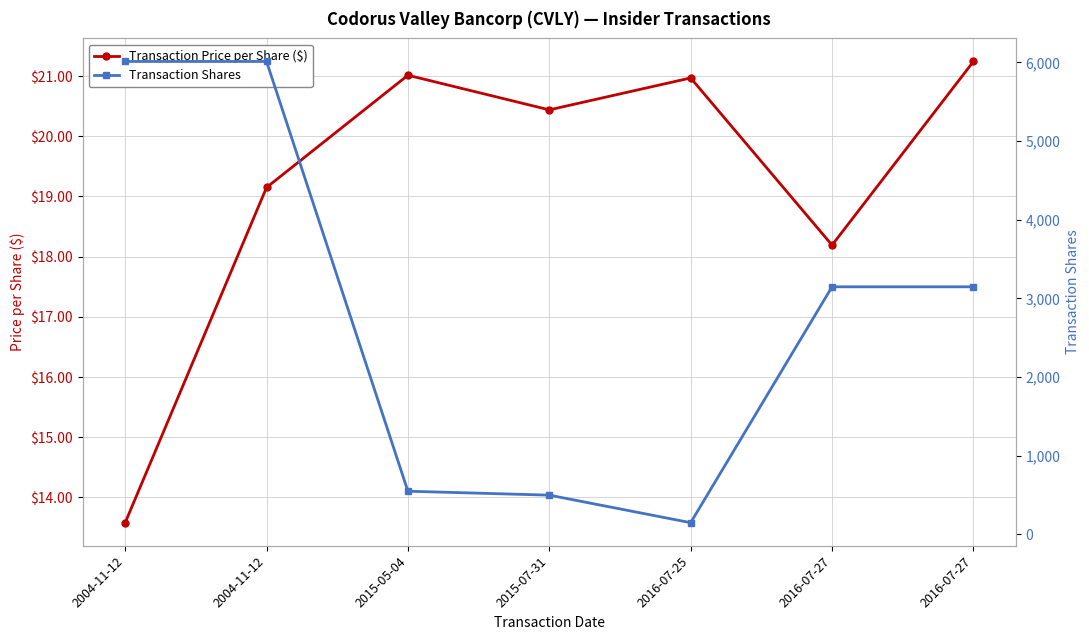

What is the total value across all series at 2015-05-04?

571.0